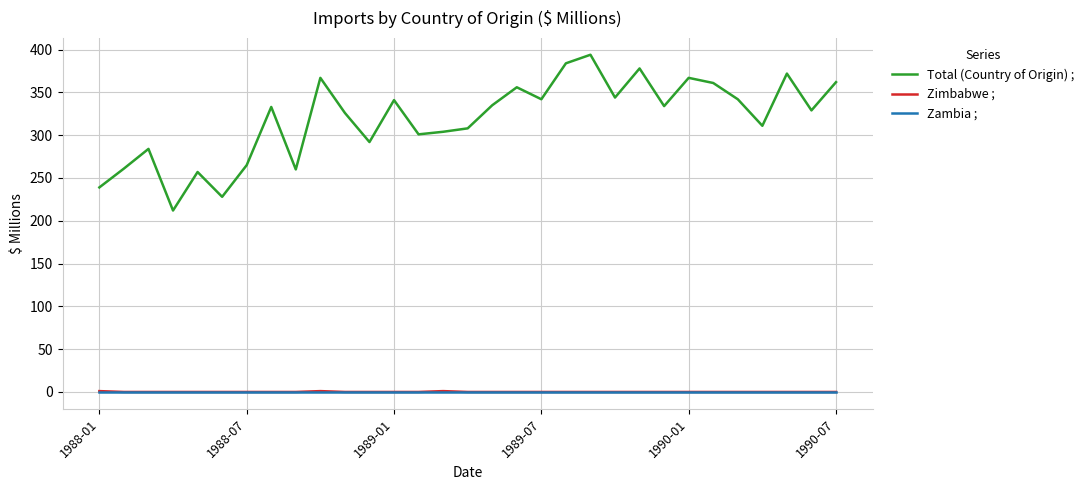

True or false: Total (Country of Origin) ; and Zambia ; intersect in this chart.

False